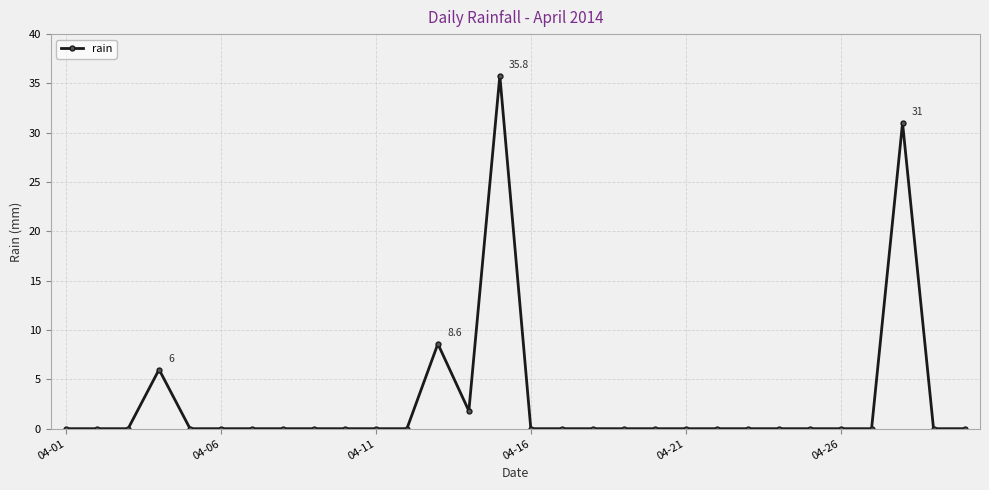

How many lines are shown in the chart?

1